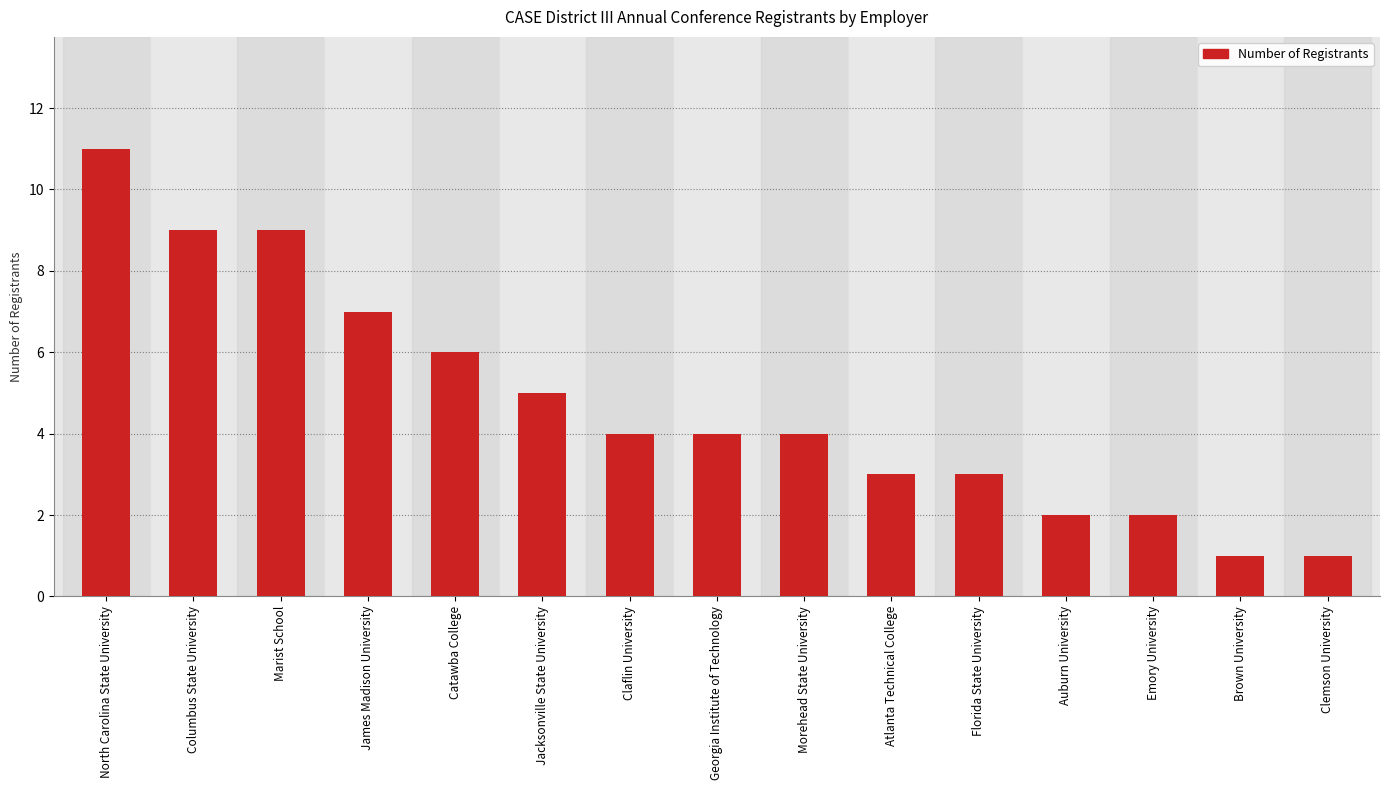

What is the maximum value shown in the chart?

11